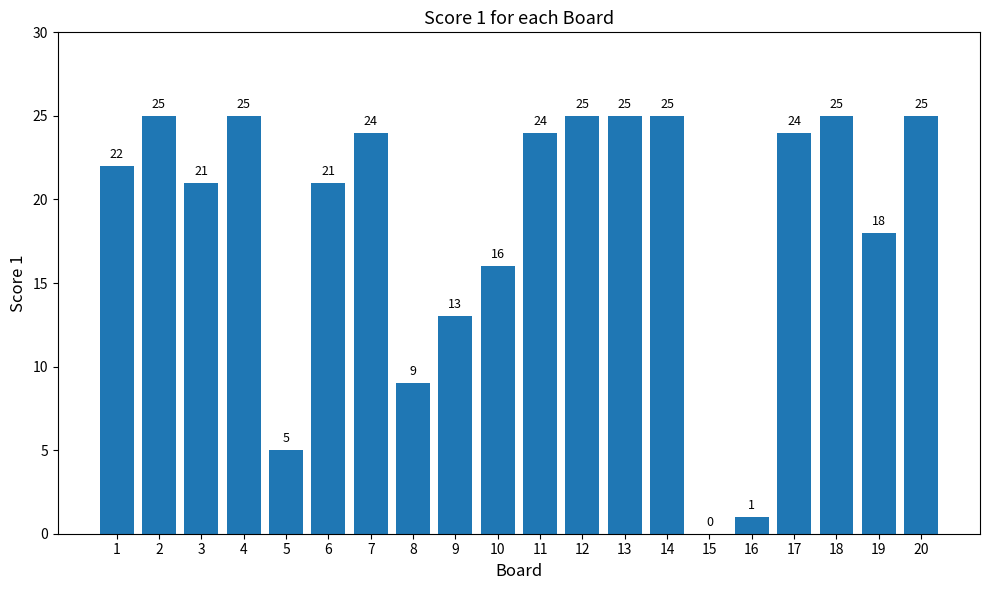

The chart shows a value of 7 at 9. True or false?

False